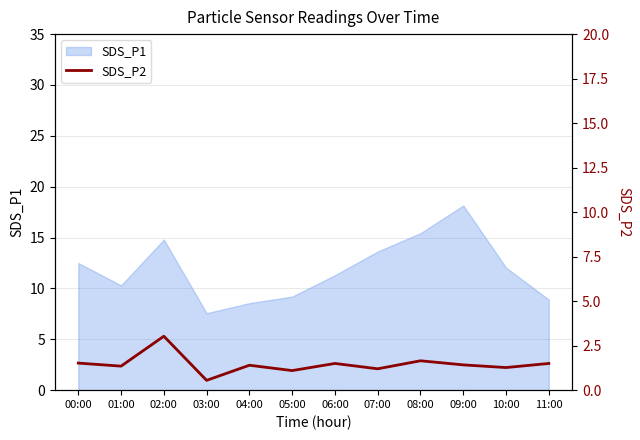

Where is the first local maximum?

02:00